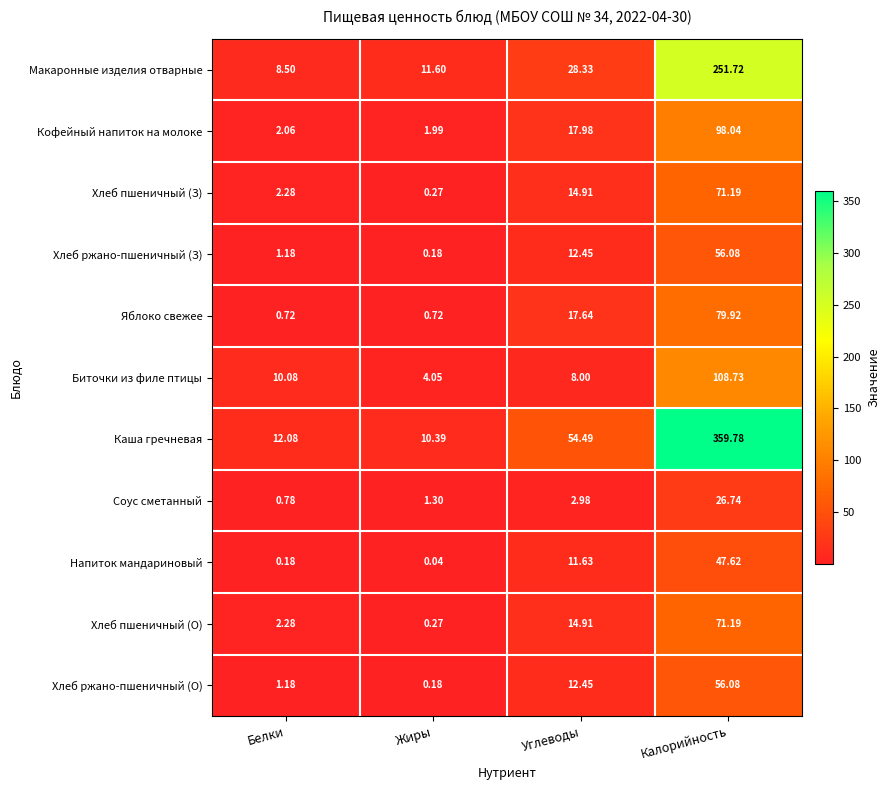

Rank the categories by Кофейный напиток на молоке value from highest to lowest.

Калорийность, Углеводы, Белки, Жиры